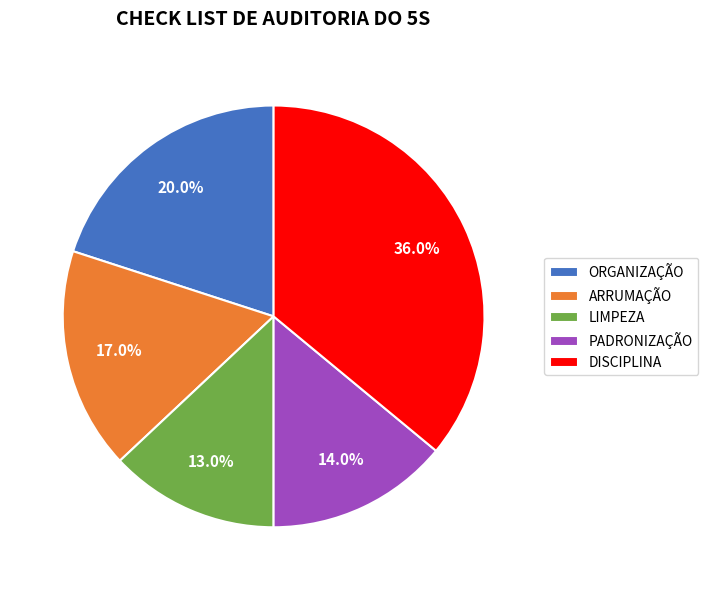

What percentage is the ORGANIZAÇÃO slice, to the nearest percent?

20%